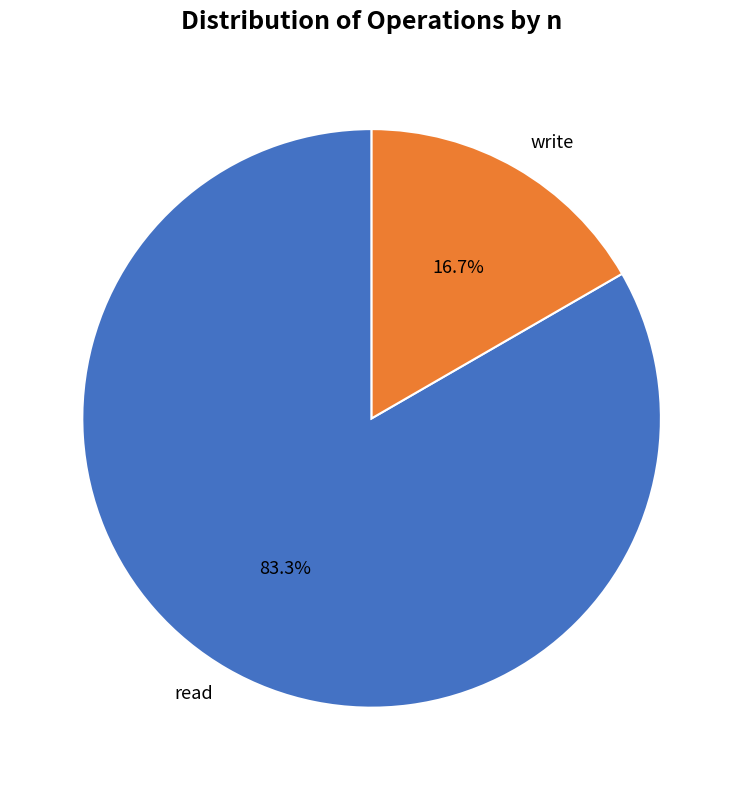

Approximately how many times larger is the value at read compared to write?

5.0